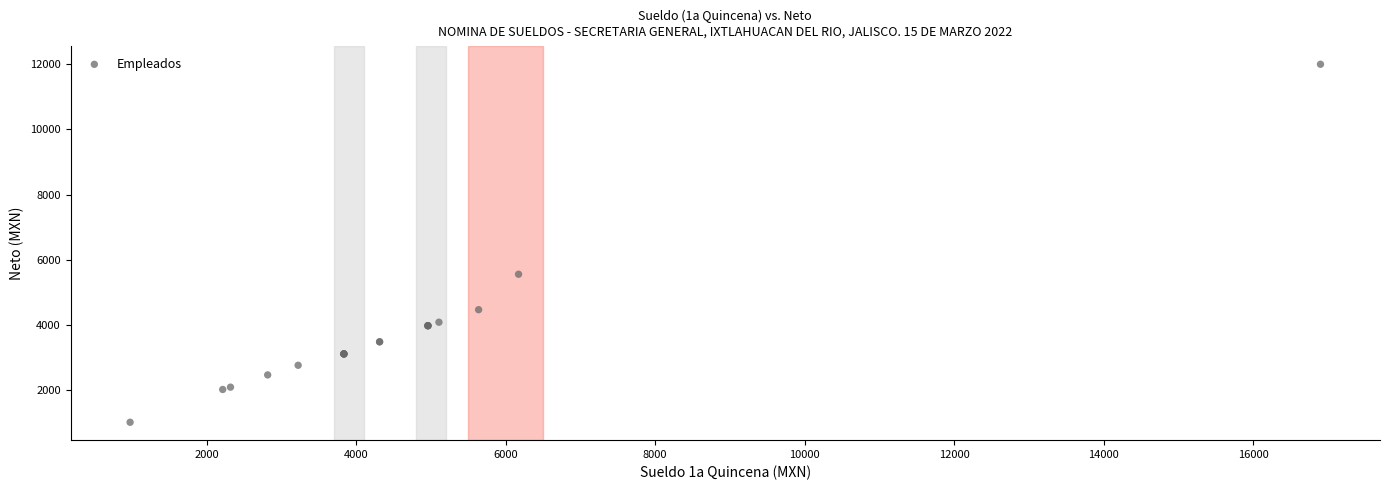

What Y value in the scatter plot is closest to 6505?

5556.0